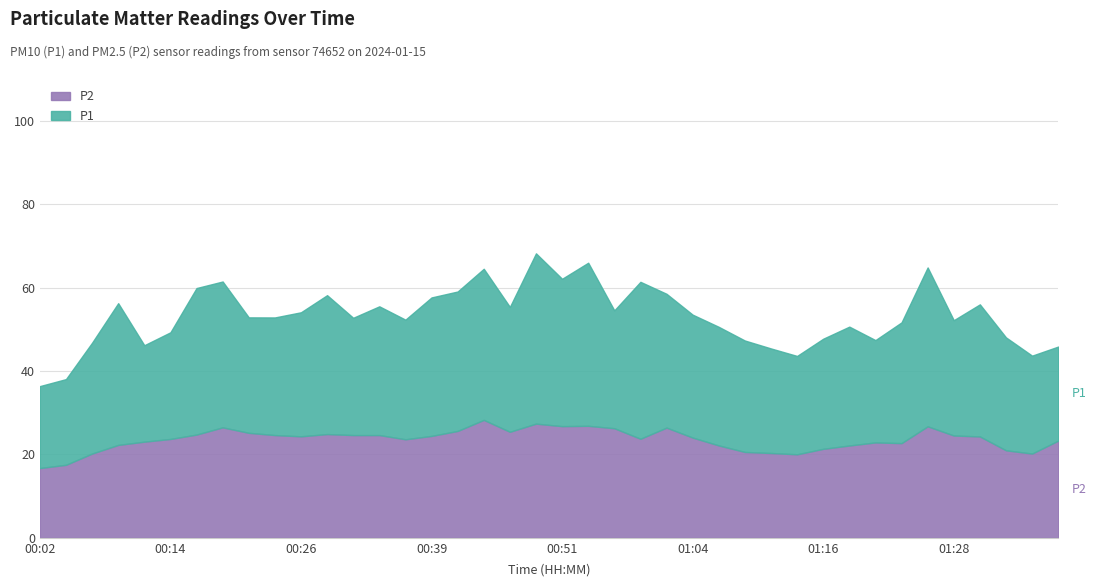

Which series has the largest range (max minus min)?

P1